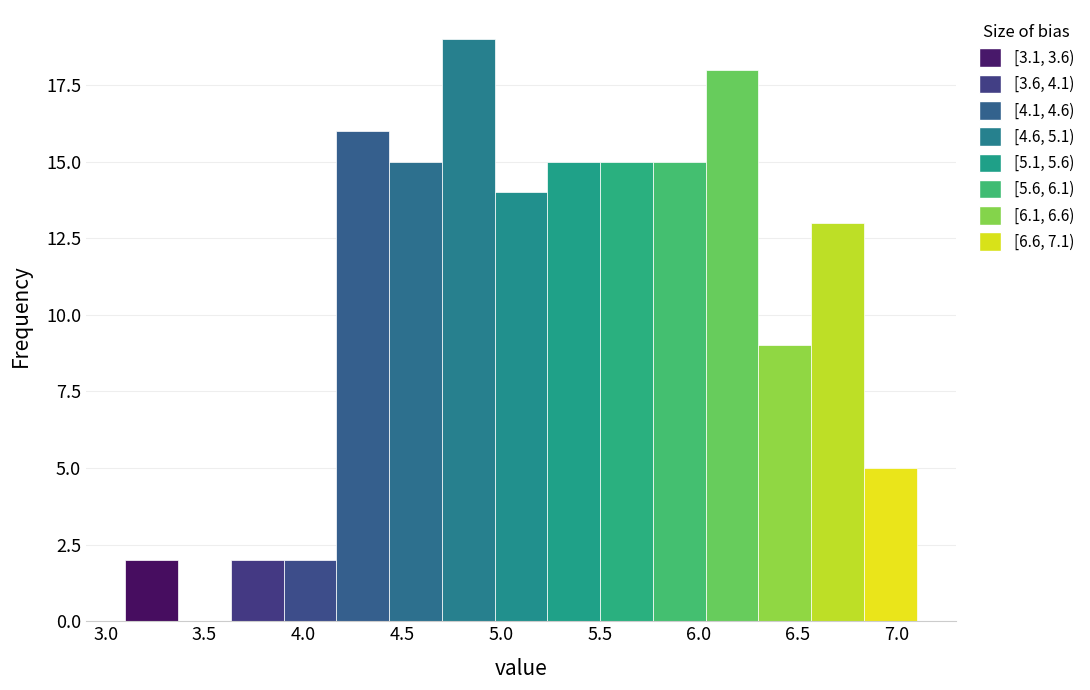

Reading left to right, transcribe this chart: for each bar, give the range it covers on the x-axis and its height. Neither the bar edges nor the heights are printed on the chart, so give them approximately, as read against the axes.

3.10 to 3.35: 2
3.35 to 3.65: 0
3.65 to 3.90: 2
3.90 to 4.15: 2
4.15 to 4.45: 16
4.45 to 4.70: 15
4.70 to 4.95: 19
4.95 to 5.25: 14
5.25 to 5.50: 15
5.50 to 5.75: 15
5.75 to 6.05: 15
6.05 to 6.30: 18
6.30 to 6.55: 9
6.55 to 6.85: 13
6.85 to 7.10: 5